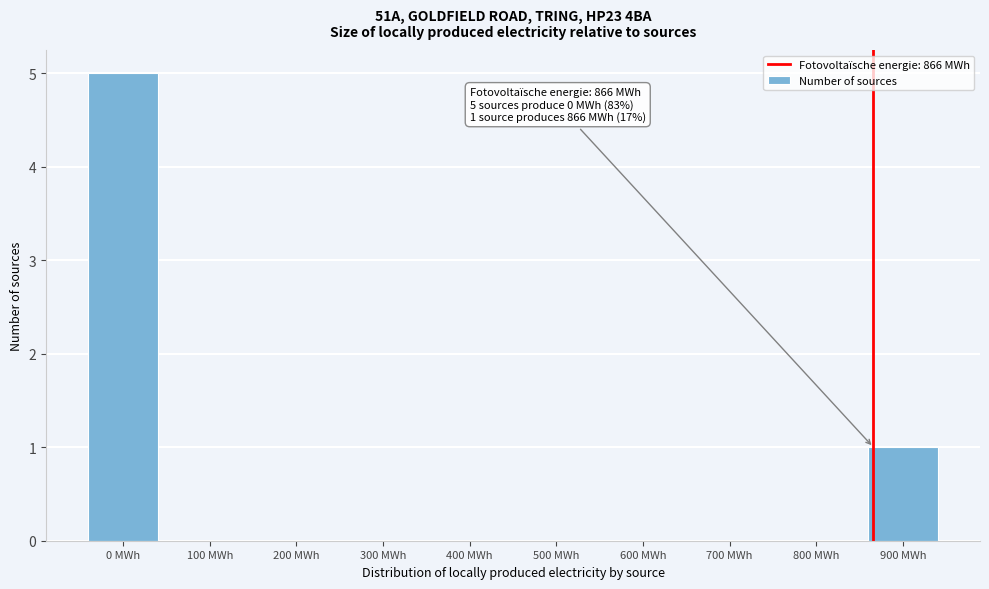

Reading right to left, transcribe all the data shown in this chart.

900 MWh=1	800 MWh=0	700 MWh=0	600 MWh=0	500 MWh=0	400 MWh=0	300 MWh=0	200 MWh=0	100 MWh=0	0 MWh=5